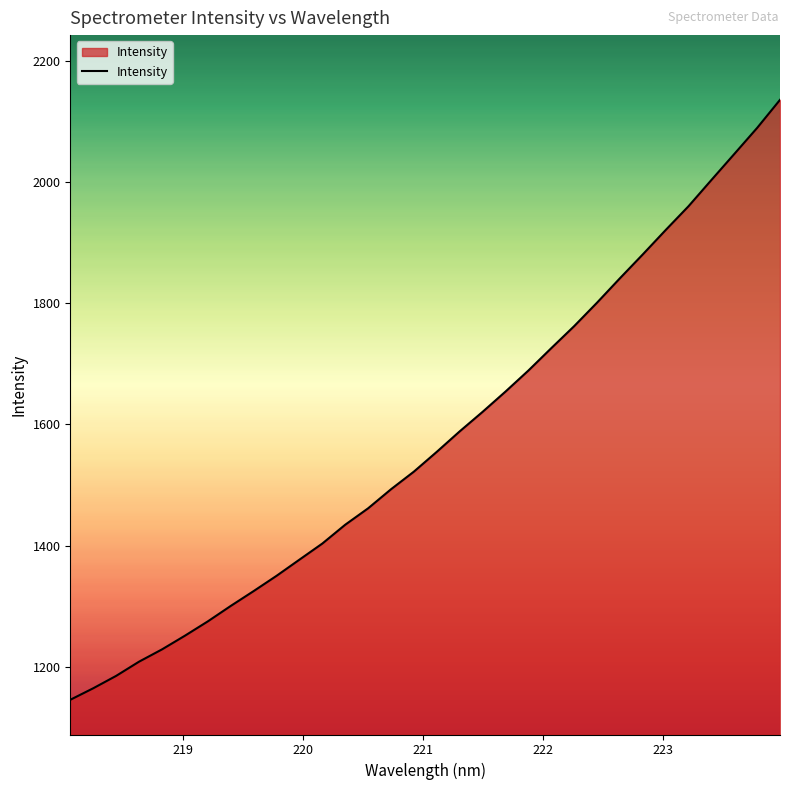

What is the minimum value shown in the chart?

1145.7